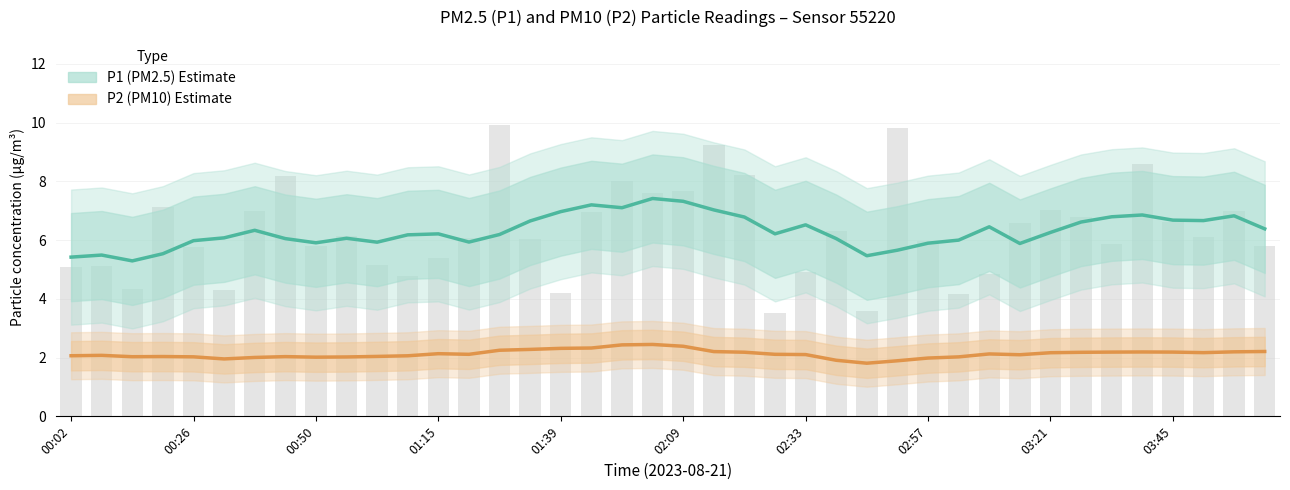

What are all the series names shown in the legend?

P1 (PM2.5) Estimate, P2 (PM10) Estimate